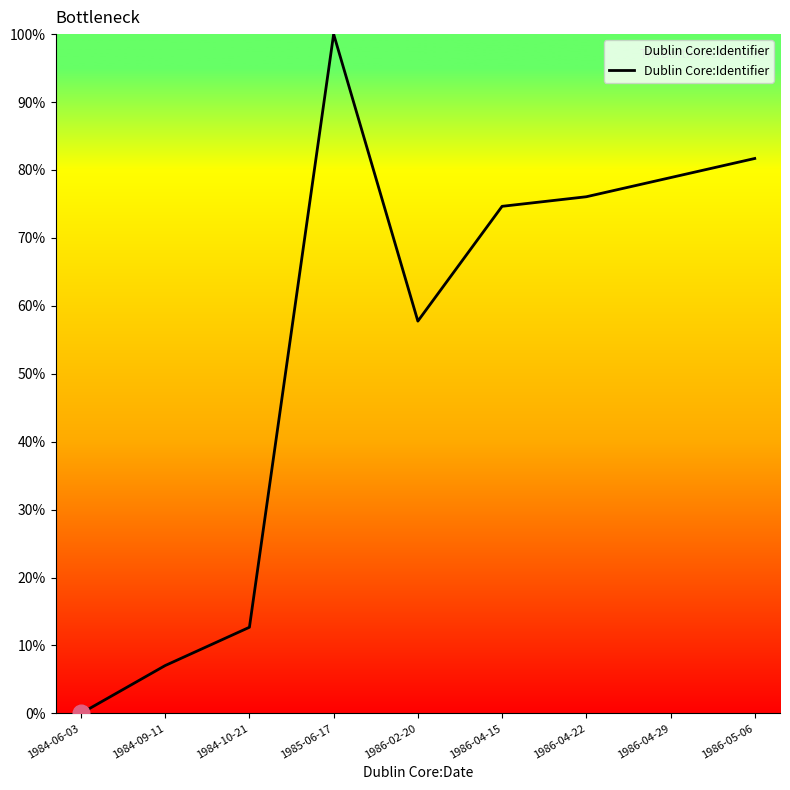

Which label corresponds to the smallest value in the chart?

1984-06-03